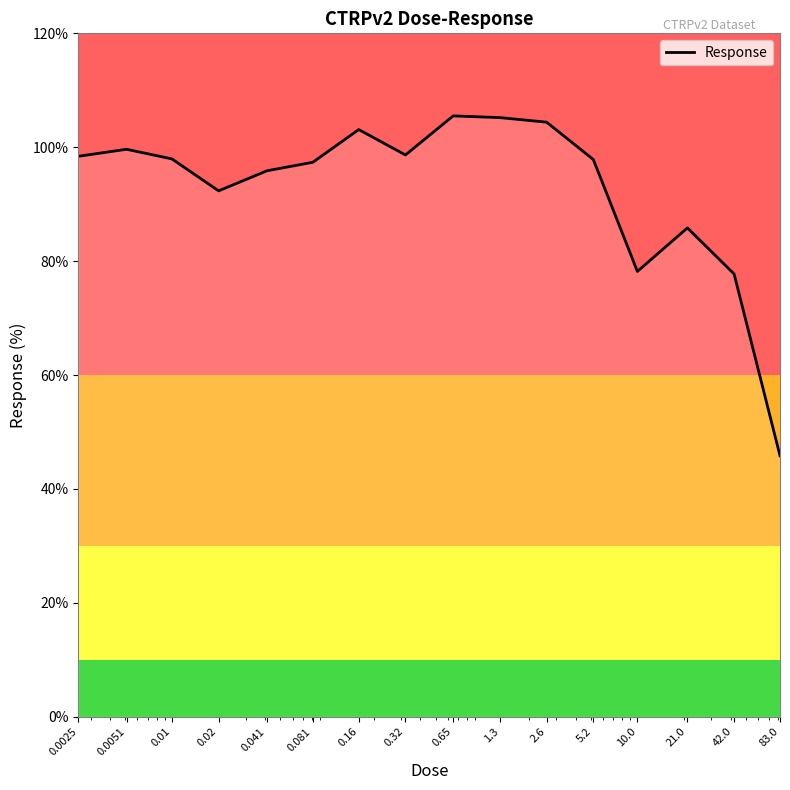

What is the smallest value displayed?

45.8